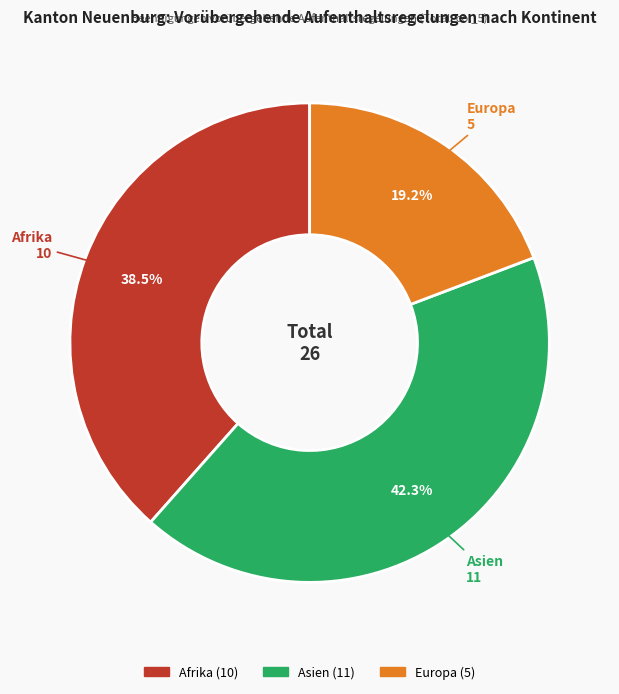

True or false: Asien accounts for 29% of the total.

False